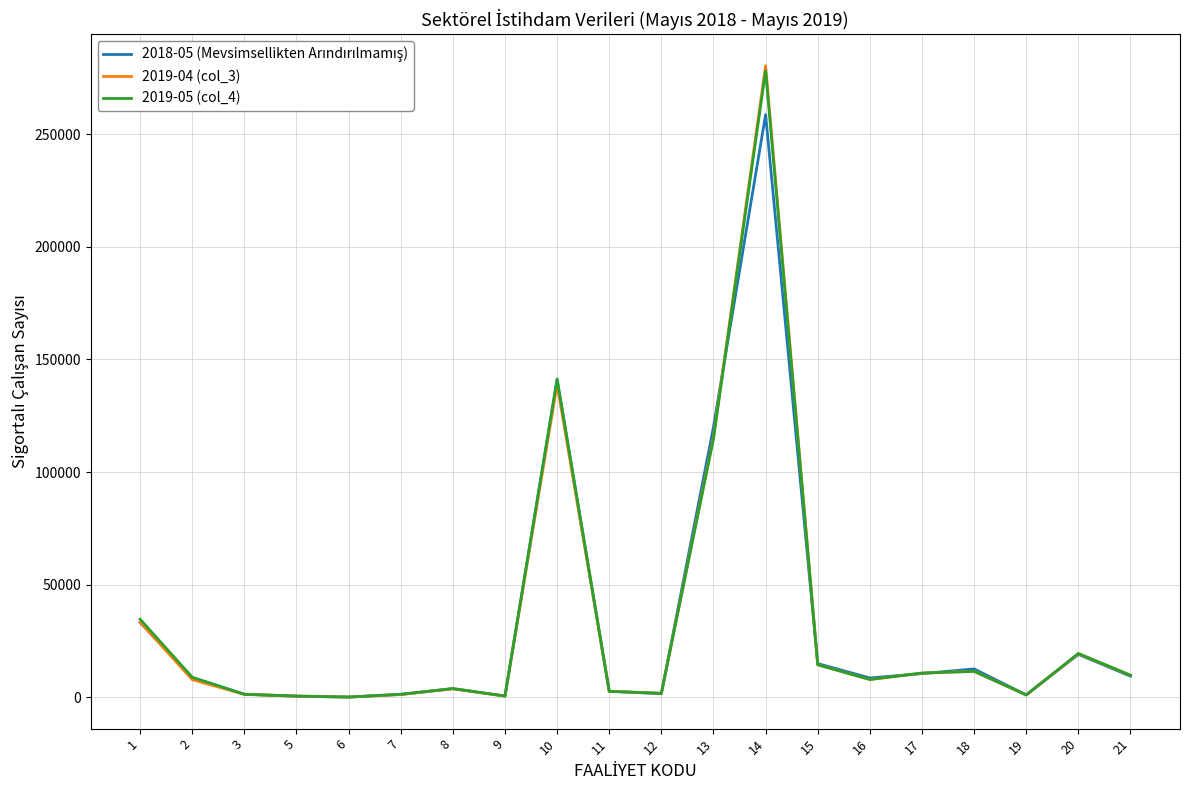

What is the greatest value displayed?

280304